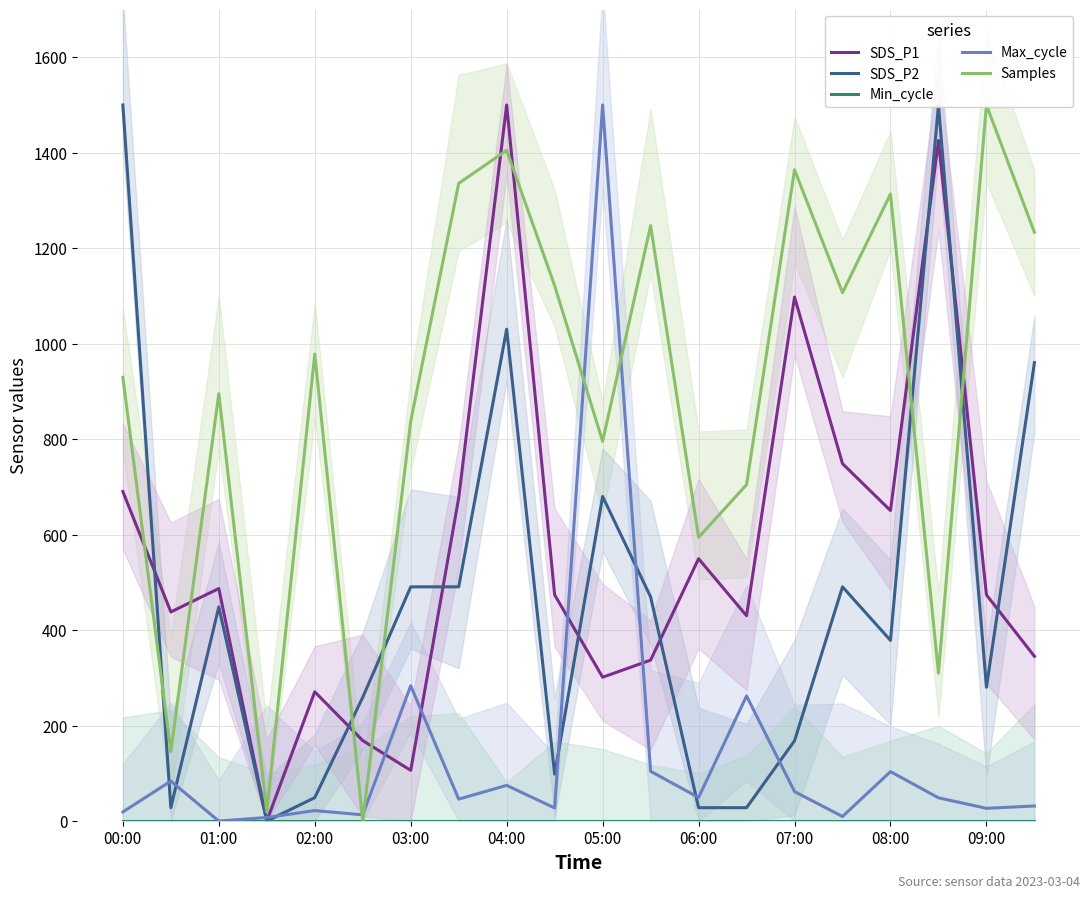

Which series has the largest total across all categories?

Samples